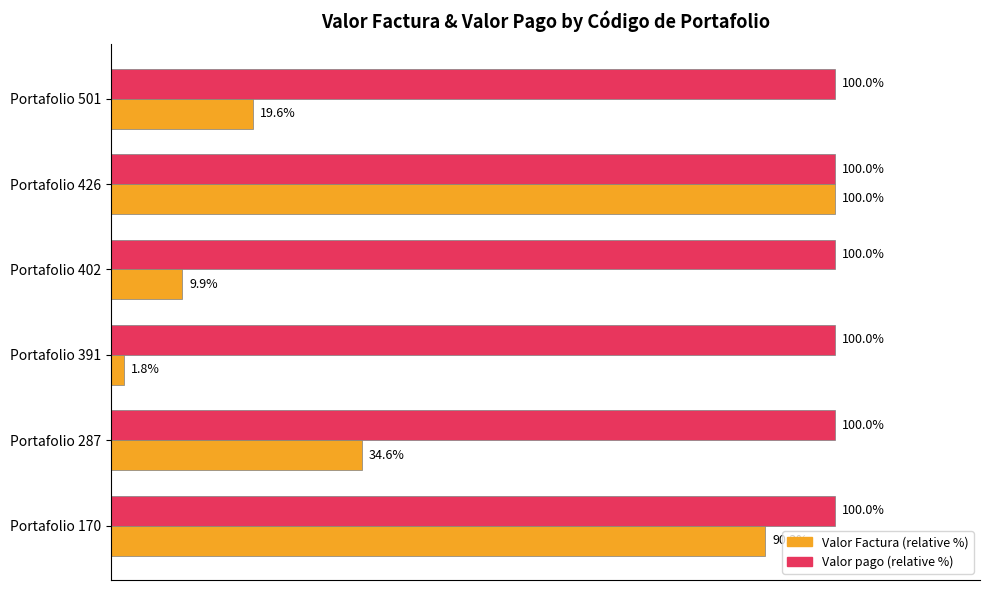

Which category has the lowest value across all series?

Portafolio 391